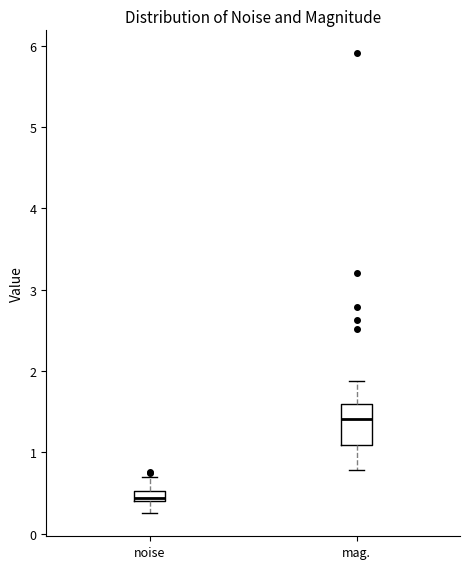

Where does the lower whisker of the box for noise end on the y-axis? The values are not printed on the chart, so give them approximately, as read against the axis.

0.3